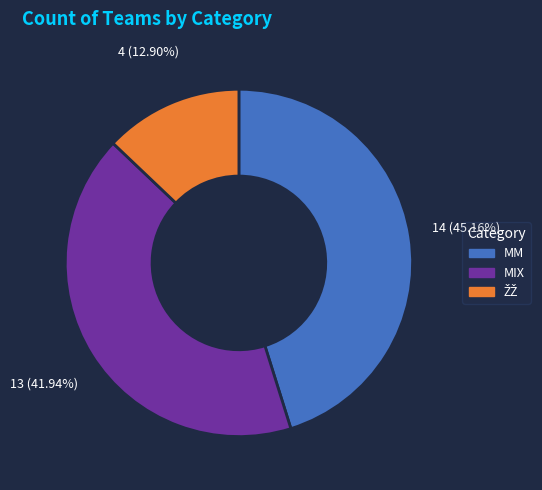

How much of the chart is everything except MM?

54.8%